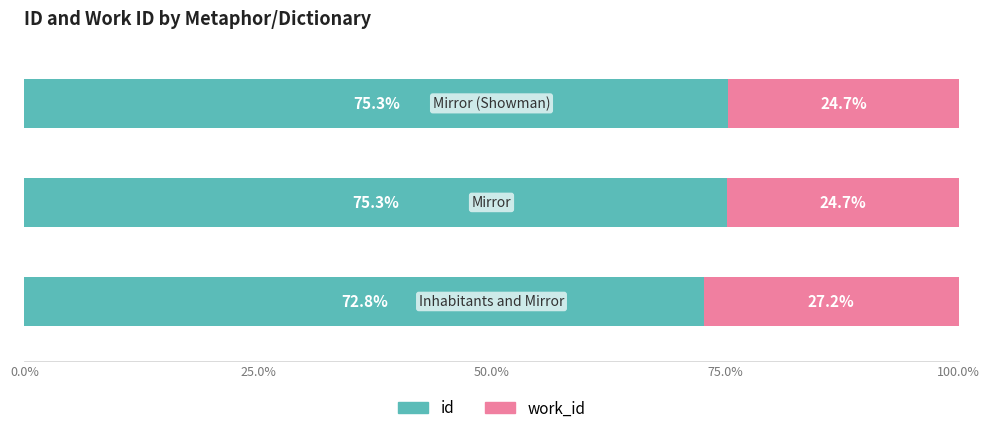

What is the lowest value of the id series?

72.8